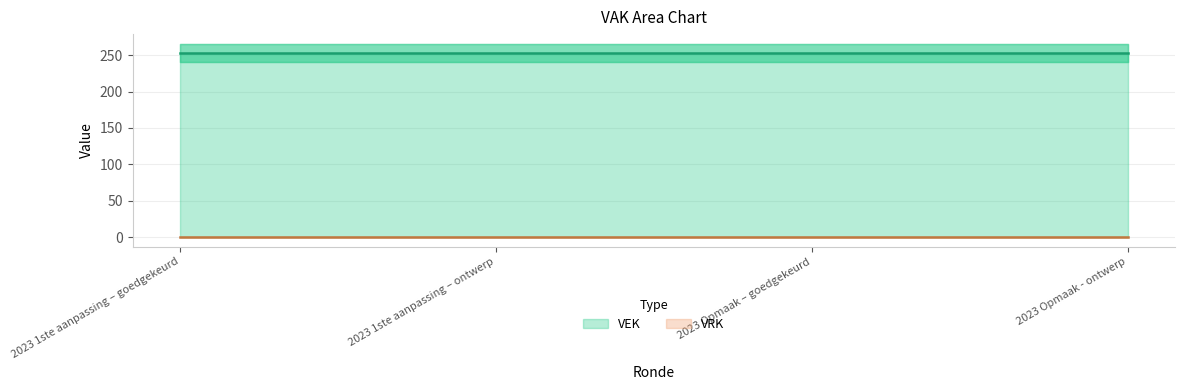

Rank the categories by VEK value from lowest to highest.

2023 1ste aanpassing – goedgekeurd, 2023 1ste aanpassing – ontwerp, 2023 Opmaak – goedgekeurd, 2023 Opmaak - ontwerp